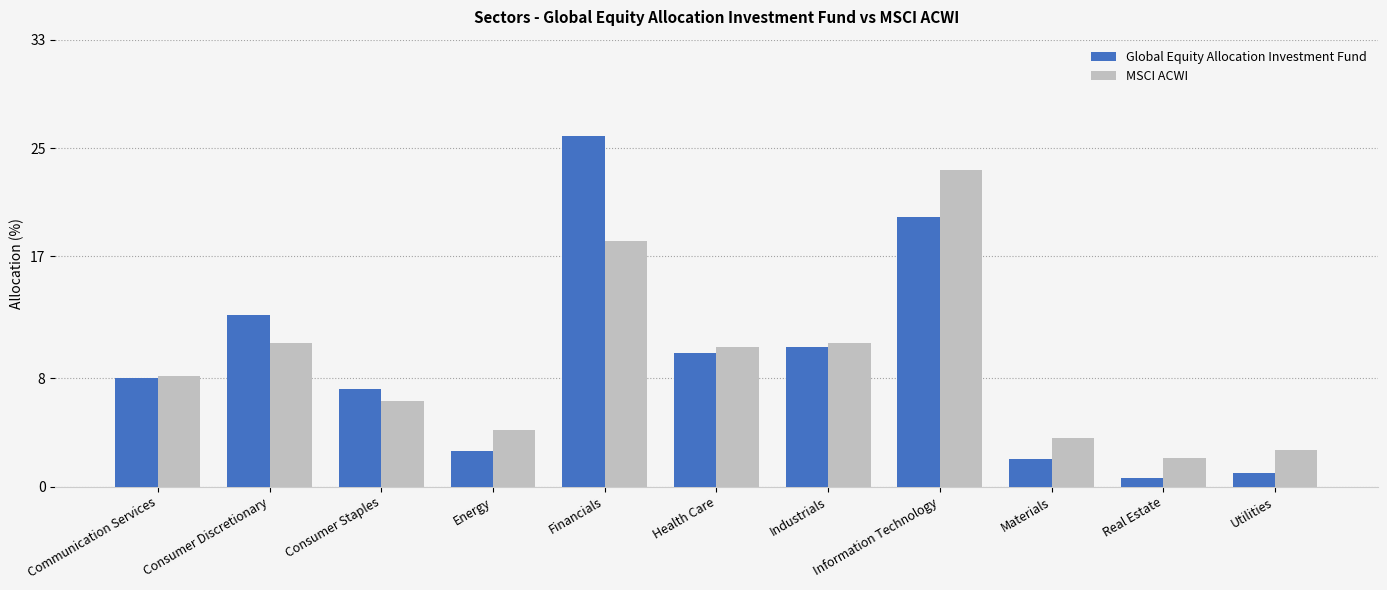

What is the difference between the maximum and minimum values in the MSCI ACWI series?

21.3